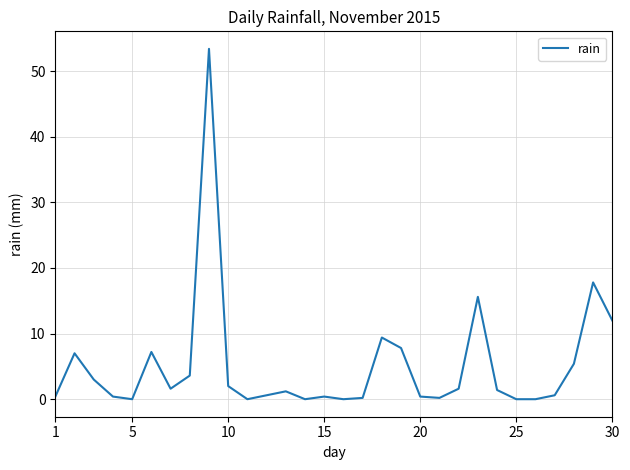

What is the maximum value shown in the chart?

53.4